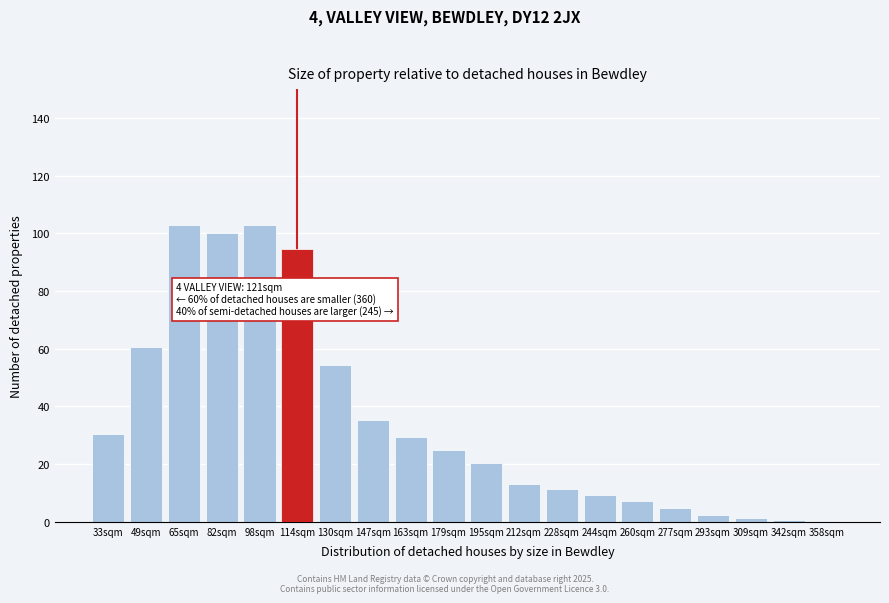

The value at 114sqm is 94.5. True or false?

True